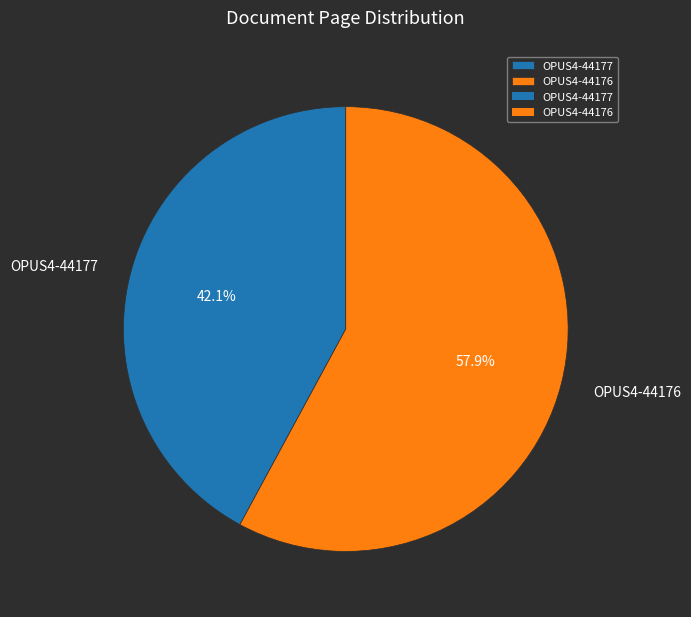

Is there any slice that represents more than half of the pie?

Yes